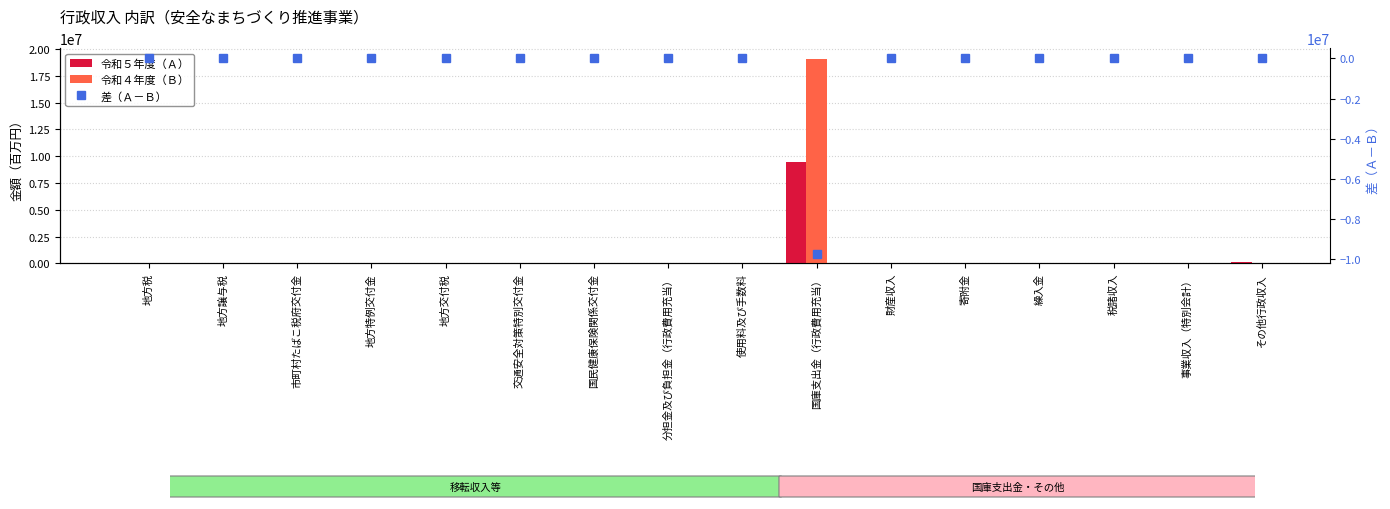

What is the sum of all 差（Ａ－Ｂ） values?

-9684772